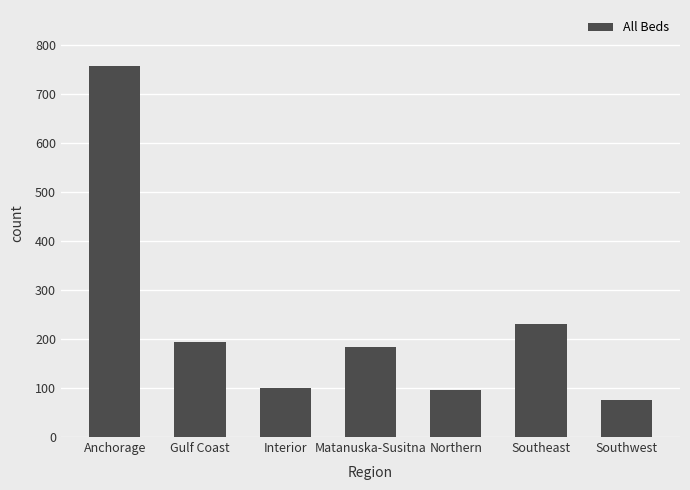

Which has a higher value, Northern or Matanuska-Susitna?

Matanuska-Susitna